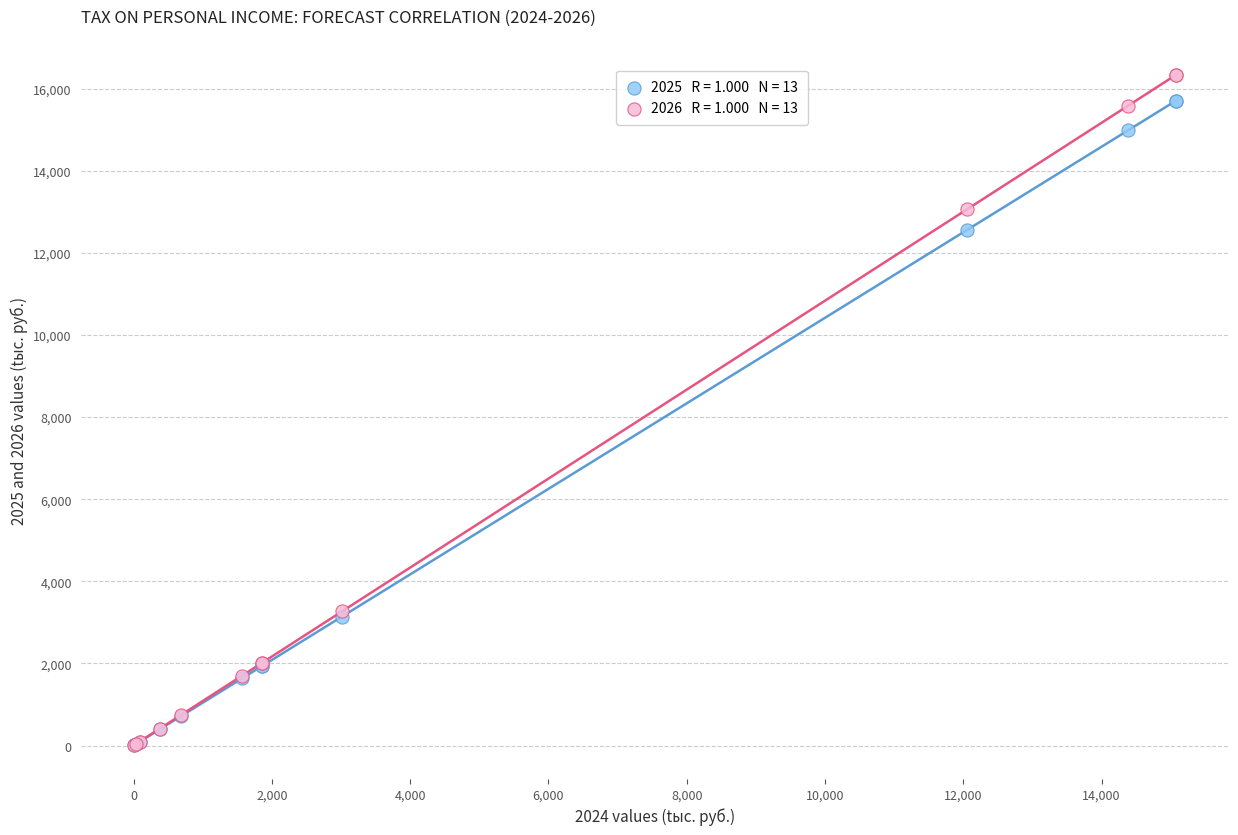

Across all series, what Y value is closest to 8168?

12565.5